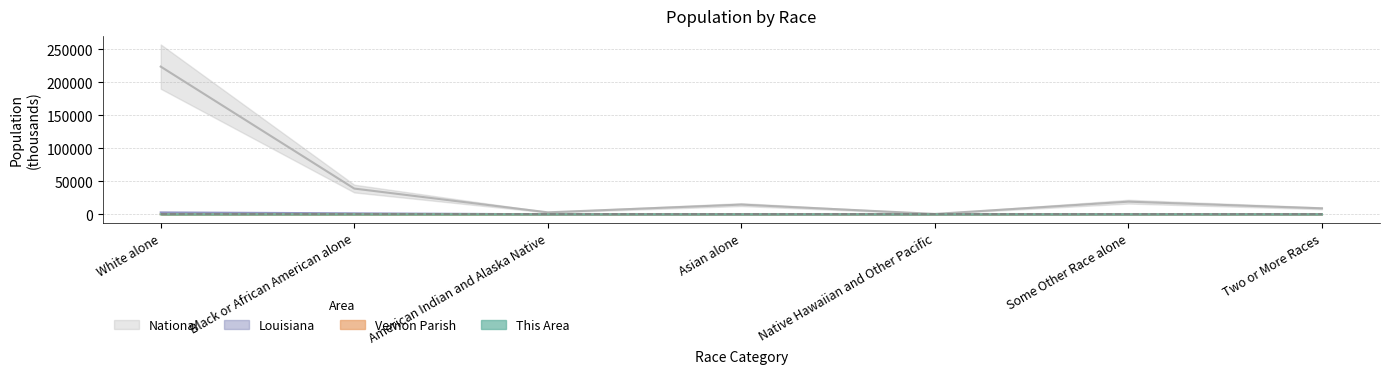

What is the difference between the National values at Black or African American alone and Two or More Races?

29920.2